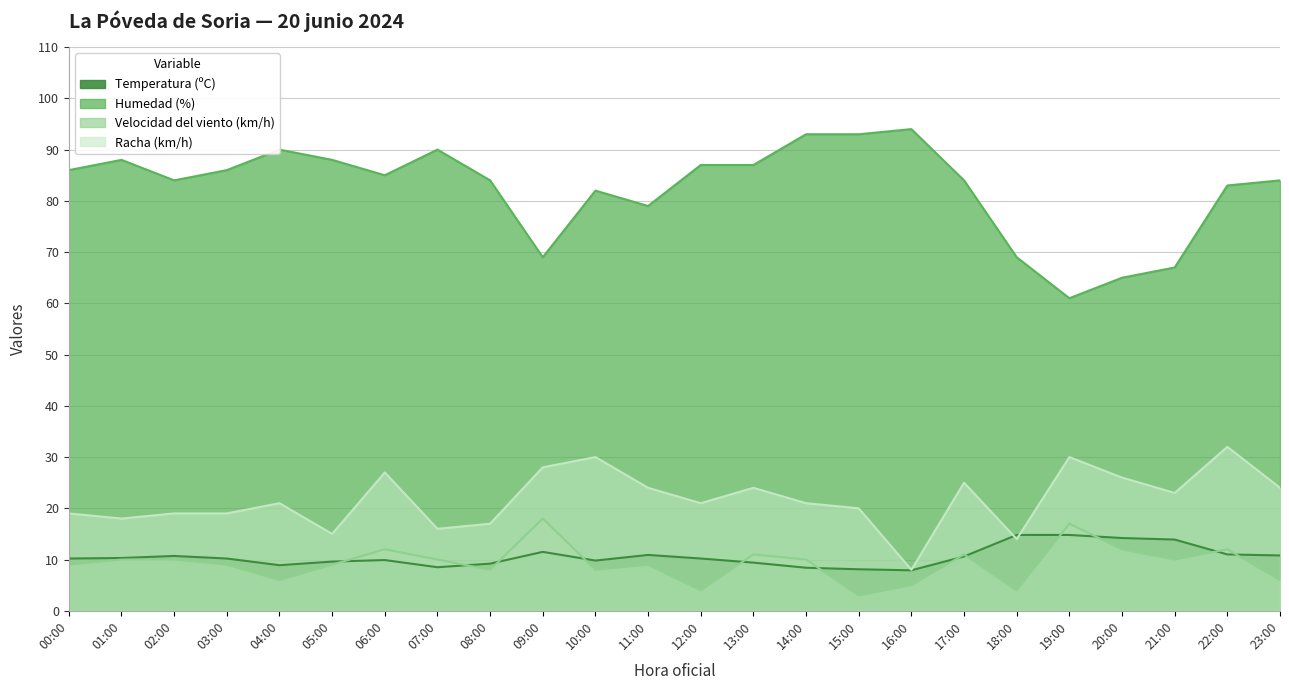

What is the total value across all series at 01:00?

126.3